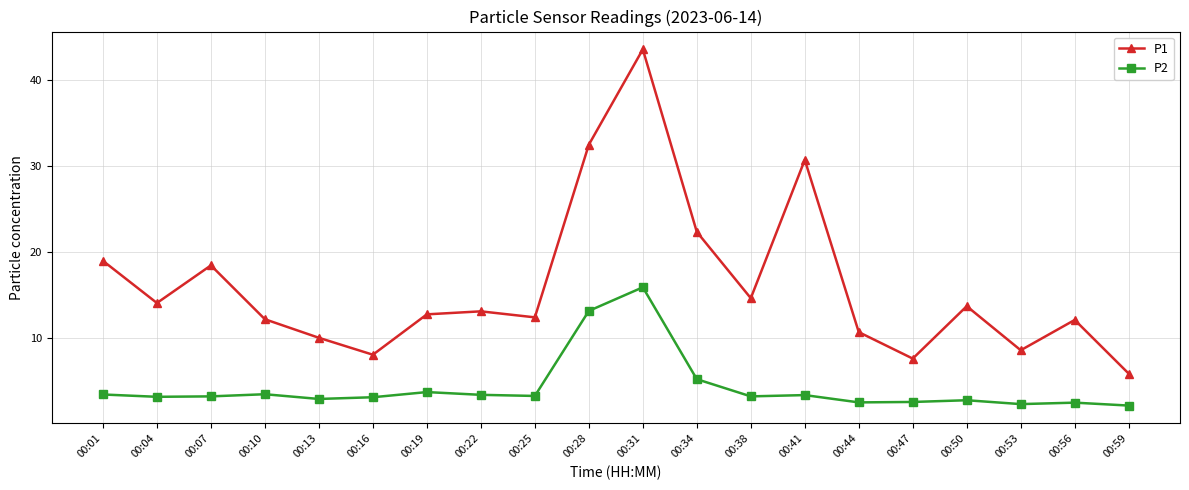

Count the number of categories in the chart.

20